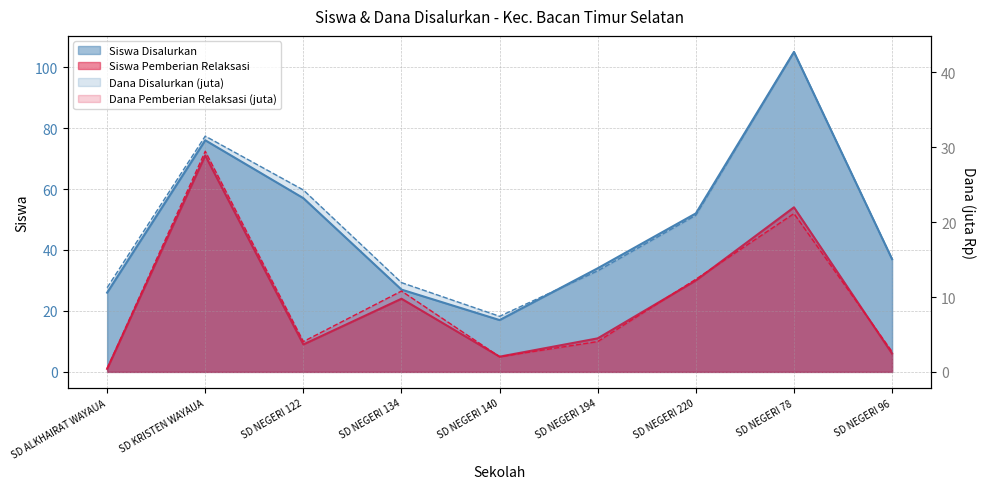

At SD NEGERI 220, list the series in order from largest to smallest.

Siswa Disalurkan, Siswa Pemberian Relaksasi